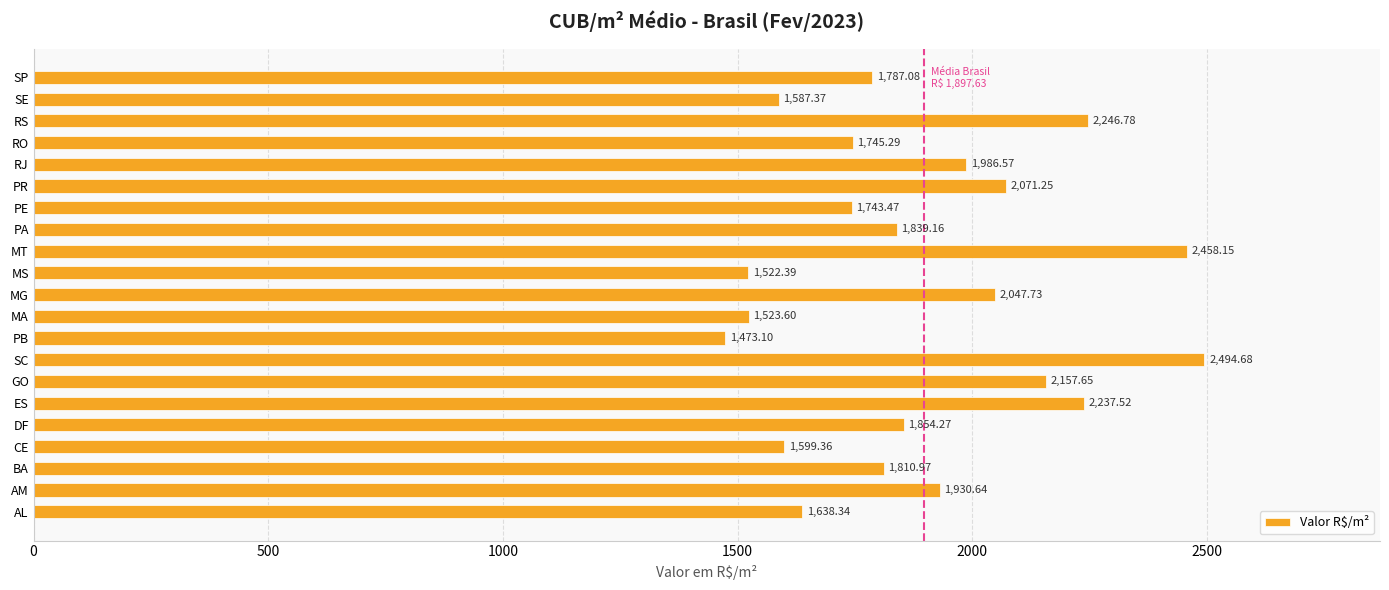

How many data points are above 1839?

11